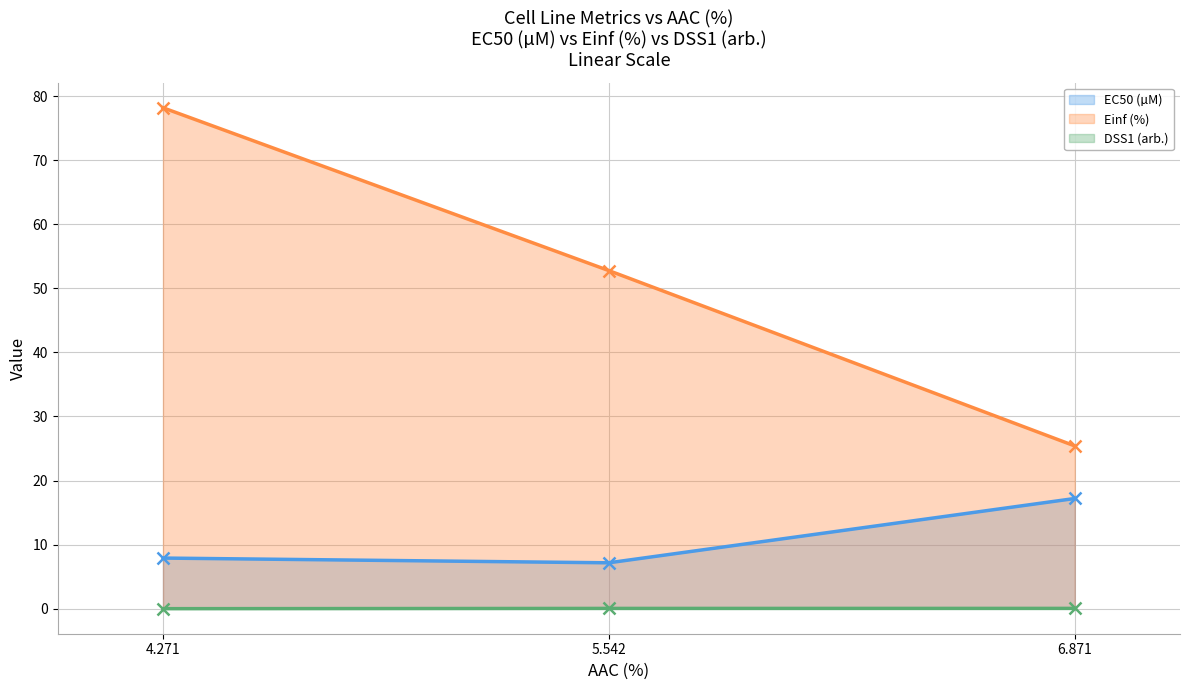

What is the difference between the maximum and minimum values in the Einf (%) series?

52.8